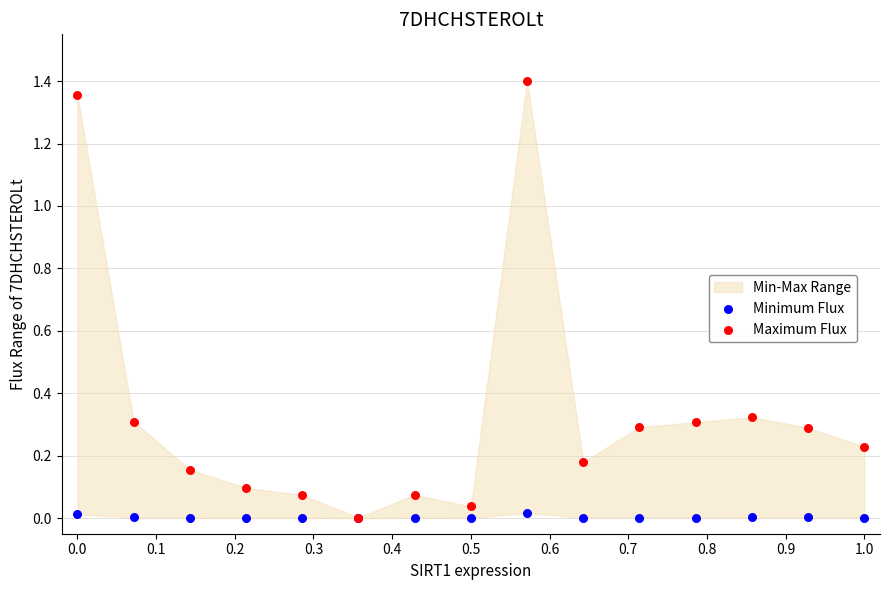

Which series contains the highest Y value?

Maximum Flux